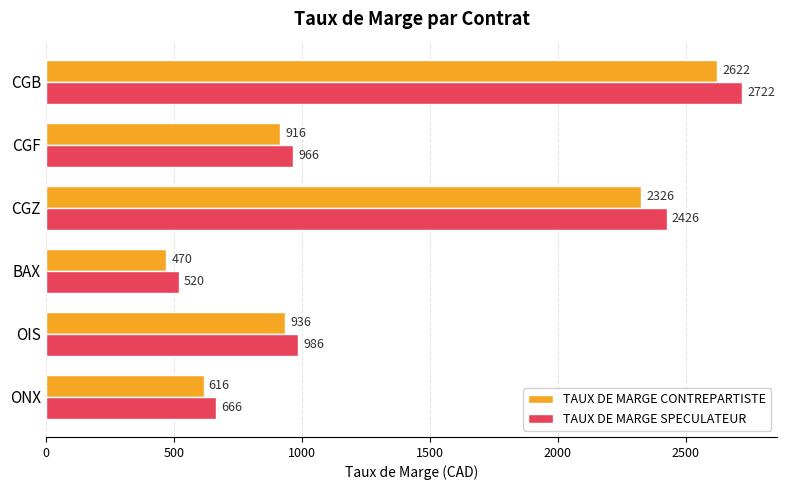

What are all the series names shown in the legend?

TAUX DE MARGE CONTREPARTISTE, TAUX DE MARGE SPECULATEUR